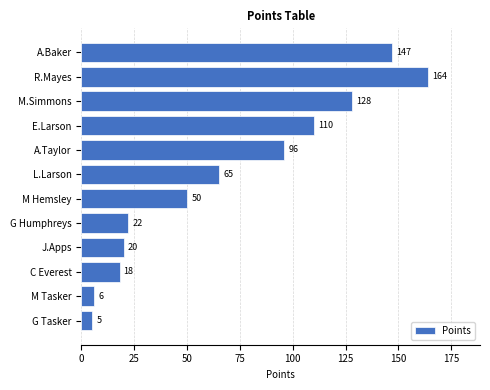

What is the difference between the maximum and second lowest values?

158